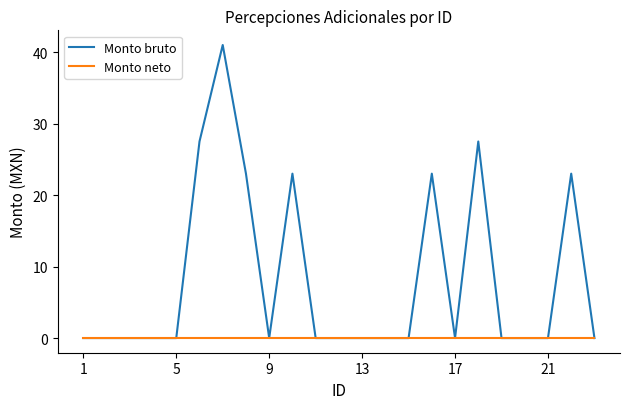

Reading left to right, list all the values displayed in this chart.

Monto bruto: 0.0	0.0	0.0	0.0	0.0	27.5	41.0	23.0	0.0	23.0	0.0	0.0	0.0	0.0	0.0	23.0	0.0	27.5	0.0	0.0	0.0	23.0	0.0
Monto neto: 0.0	0.0	0.0	0.0	0.0	0.0	0.0	0.0	0.0	0.0	0.0	0.0	0.0	0.0	0.0	0.0	0.0	0.0	0.0	0.0	0.0	0.0	0.0